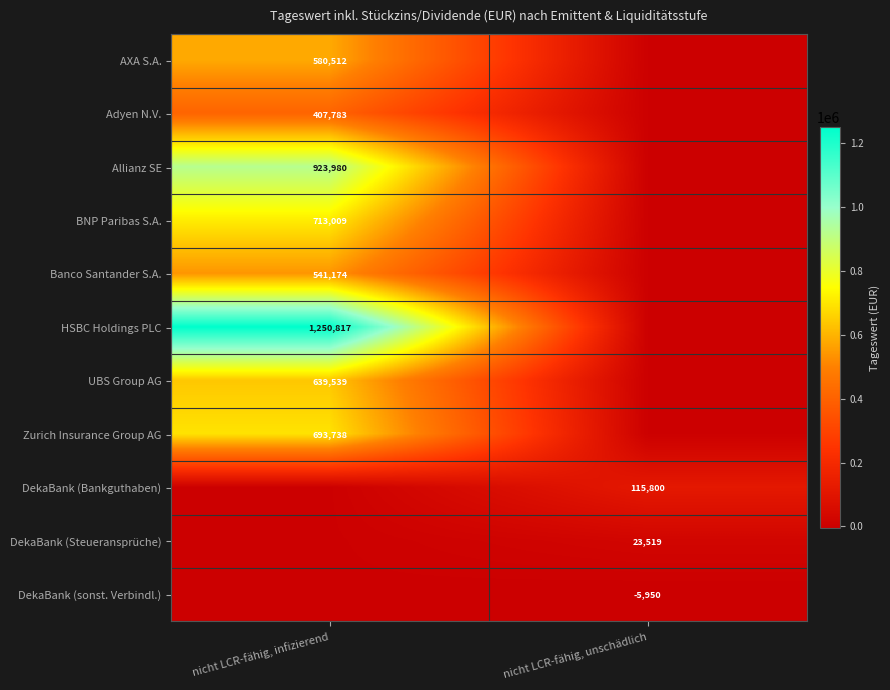

The value of AXA S.A. at nicht LCR-fähig, infizierend is 827696. True or false?

False